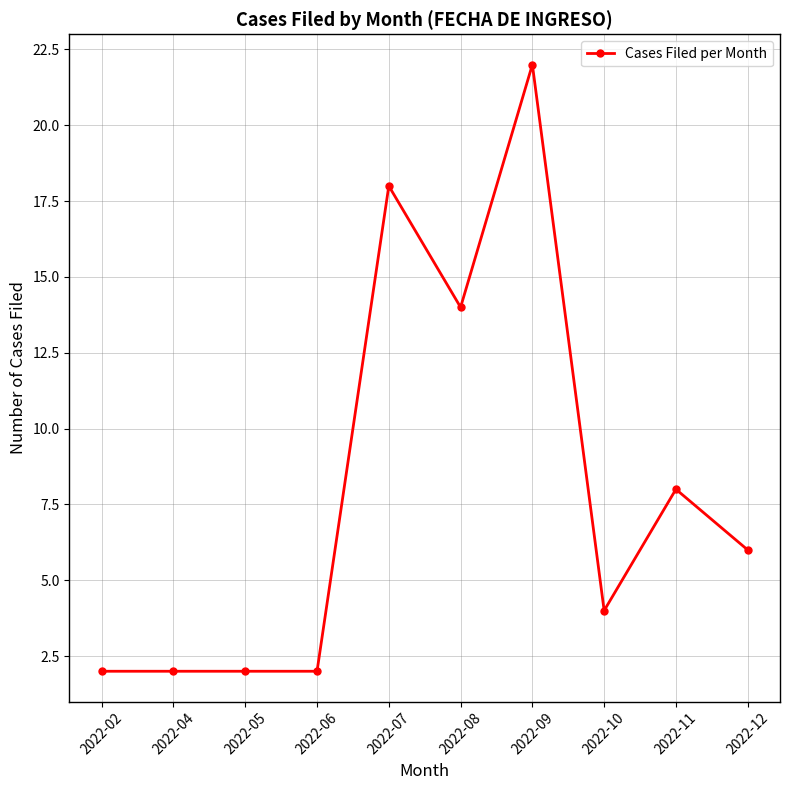

True or false: there are more than 1 points higher than both neighbors.

True